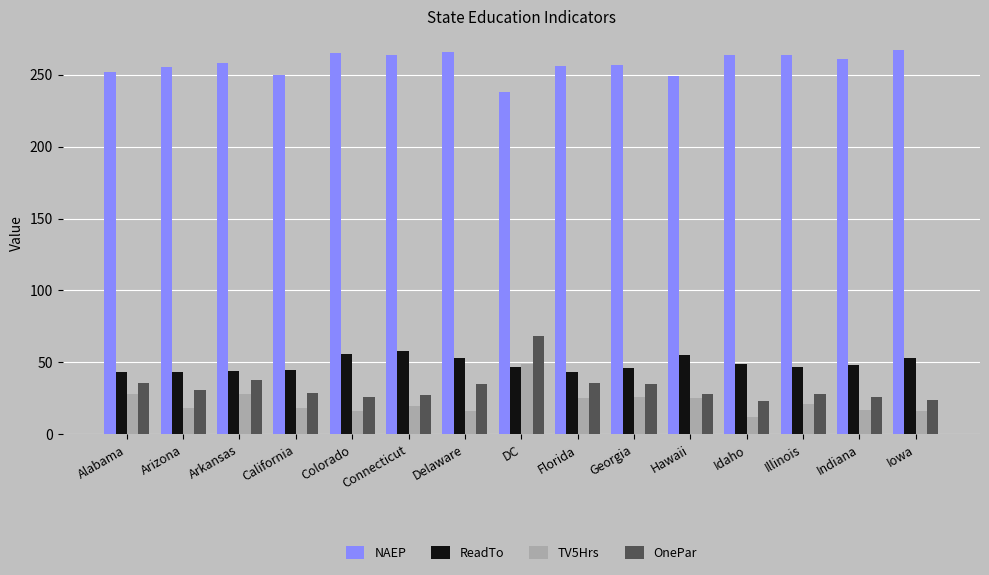

What is the sum of all OnePar values?

490